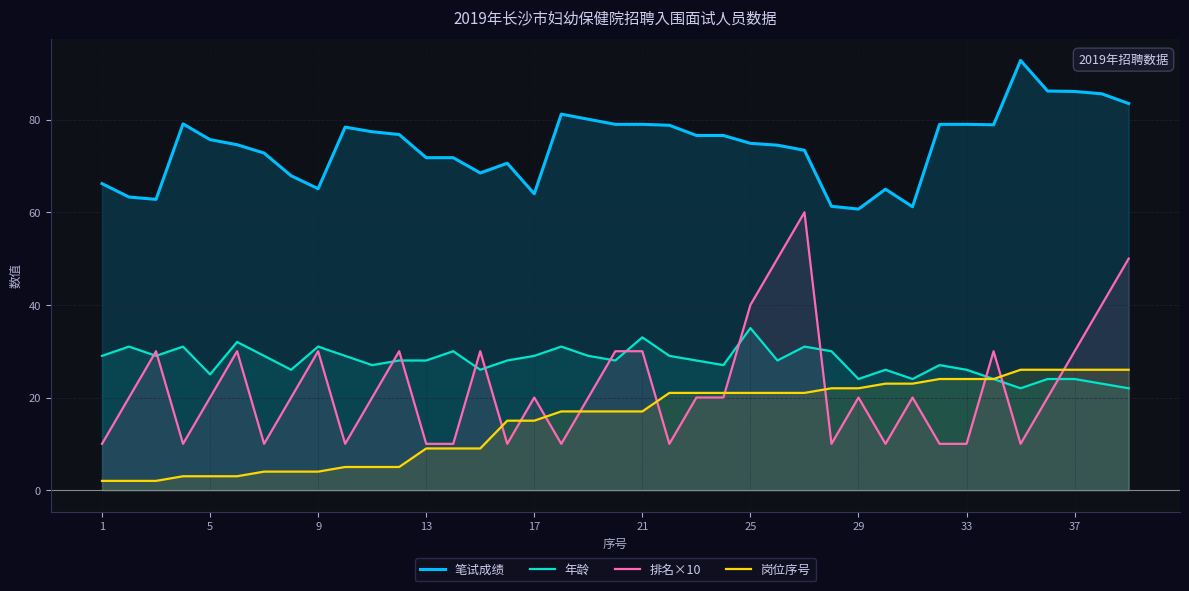

Which series has the widest spread of values?

排名×10